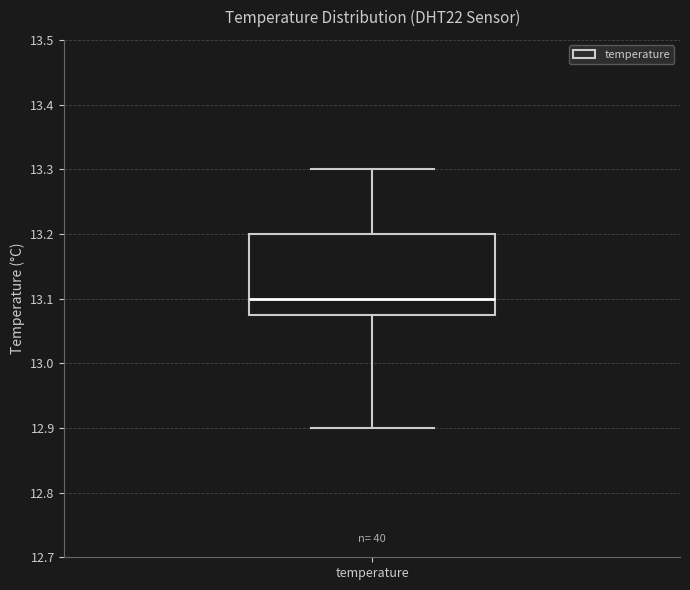

Transcribe this box plot: give where the median line is, the range the box spans, and where the two whiskers end, as read against the y-axis. The values are not printed on the chart, so give them approximately, as read against the axis.

median 13.10, box 13.08 to 13.20, whiskers 12.90 to 13.30